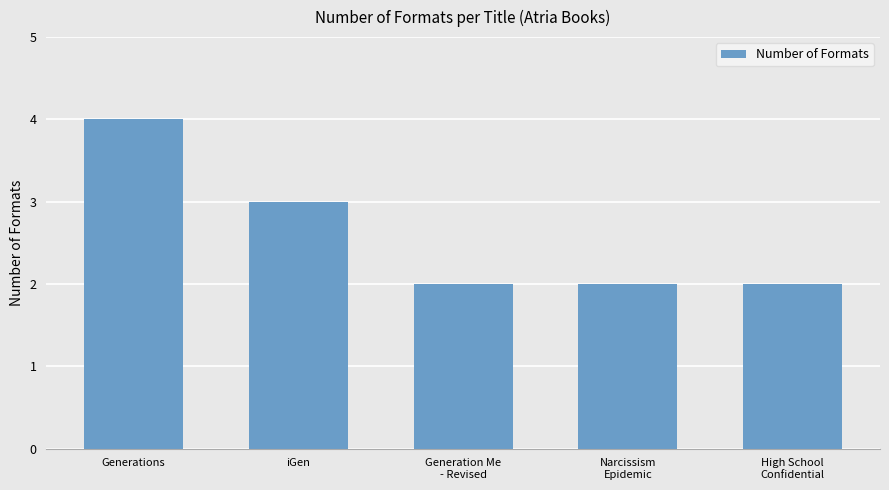

Reading right to left, extract all data points from this chart.

High School
Confidential=2	Narcissism
Epidemic=2	Generation Me
- Revised=2	iGen=3	Generations=4